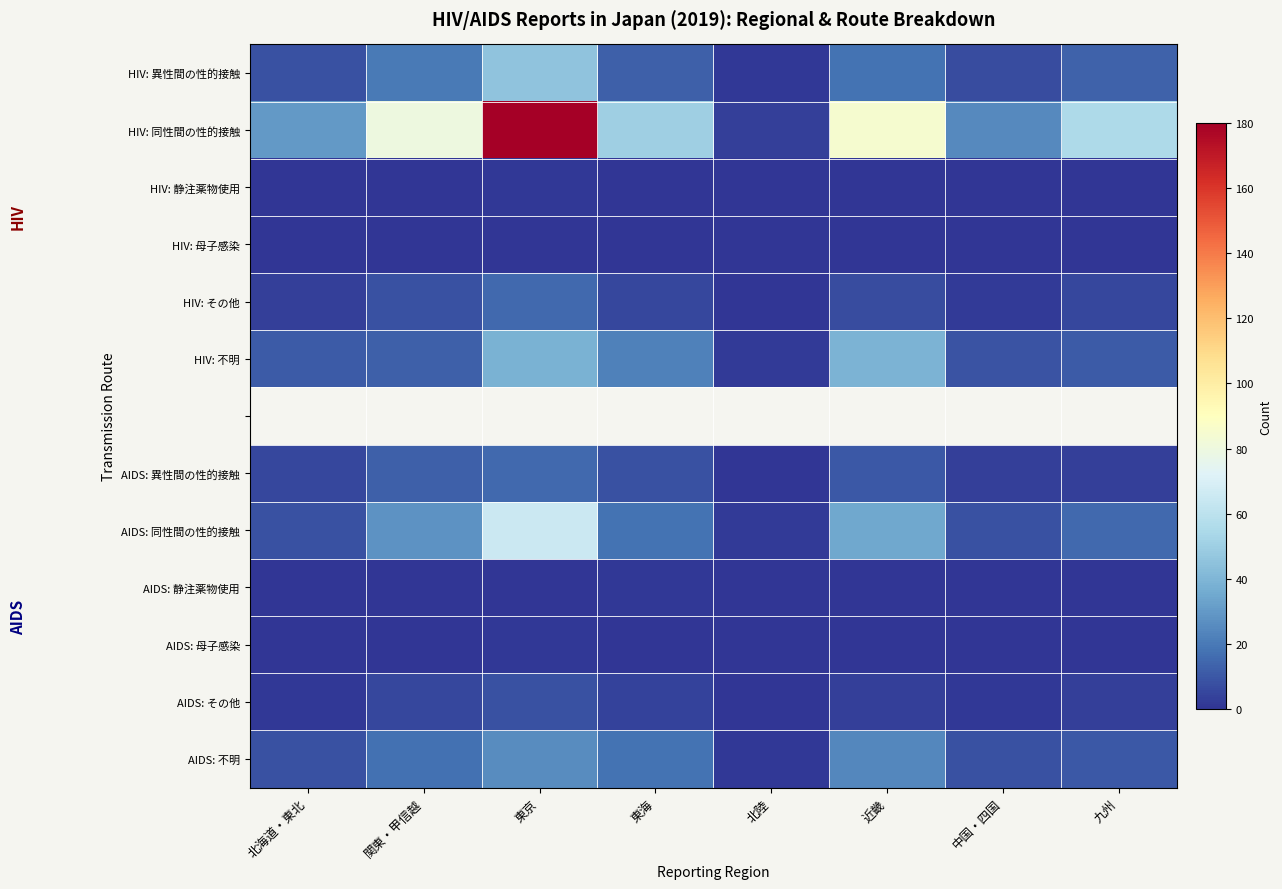

At which label is HIV: 静注薬物使用 closest to 0?

北海道・東北